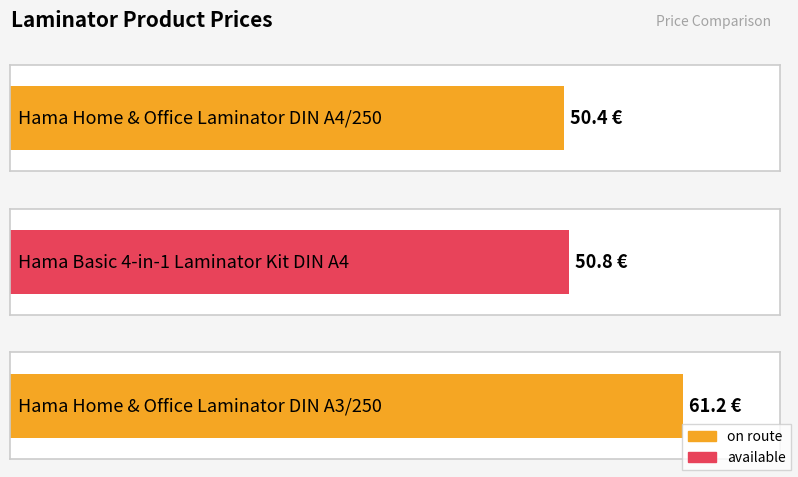

Reading left to right, what are all the values shown in this chart?

HAMA-50561=50.4	HAMA-50560=50.8	HAMA-50562=61.2